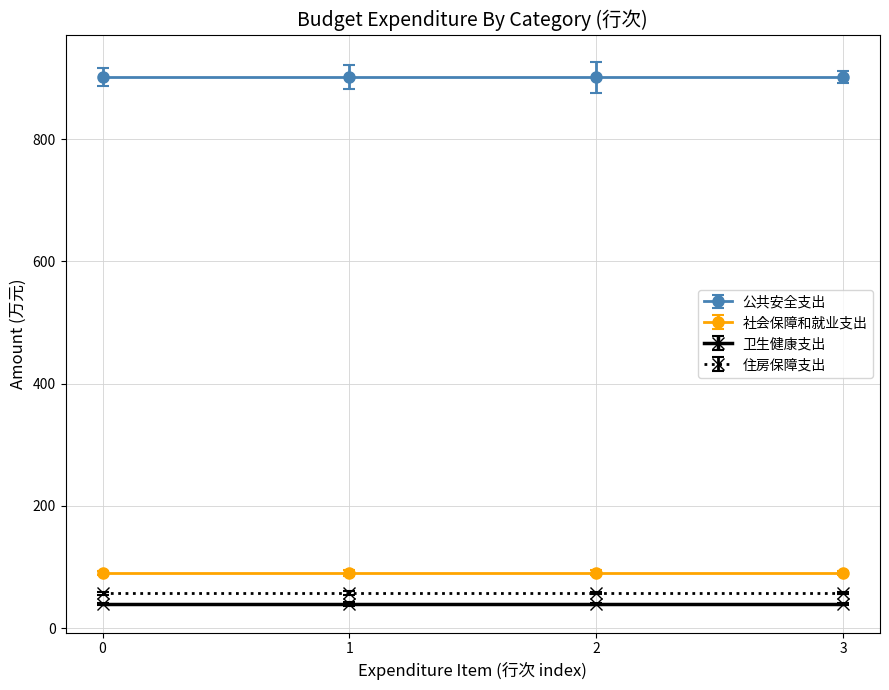

True or false: 社会保障和就业支出 and 卫生健康支出 cross at least once.

False